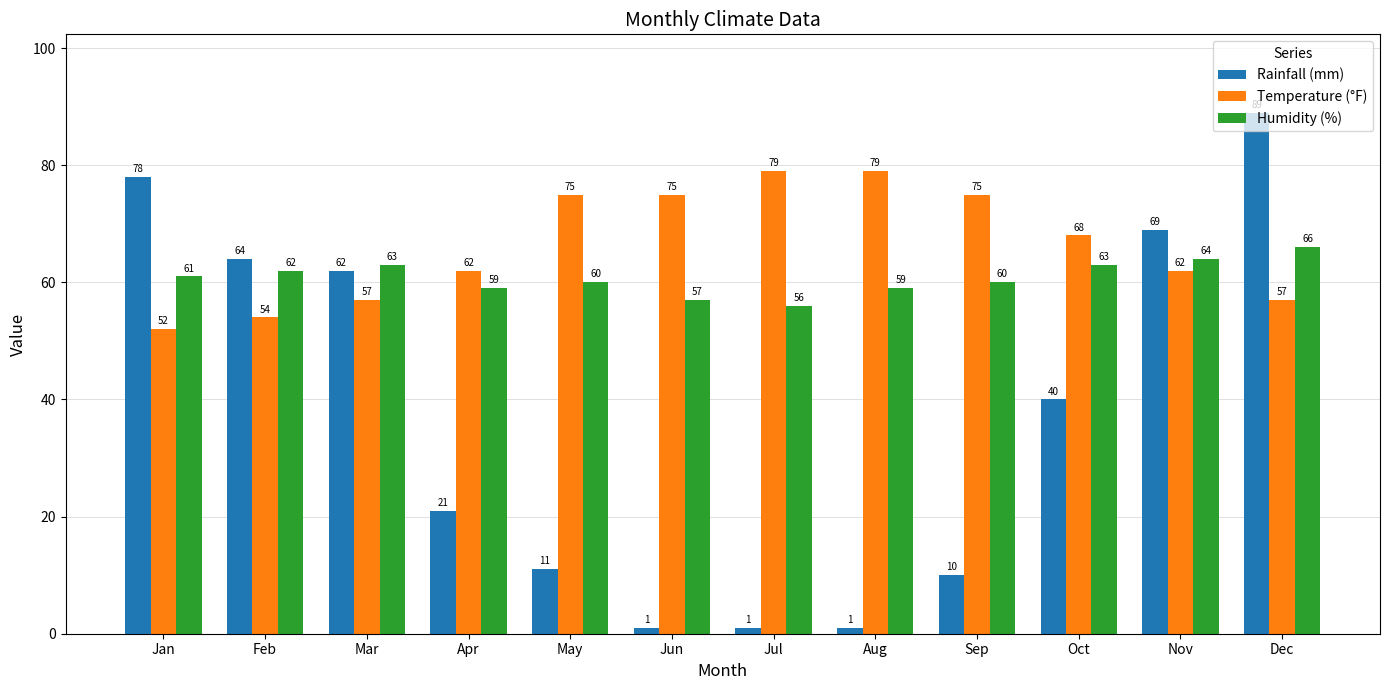

Which series has the widest spread of values?

Rainfall (mm)